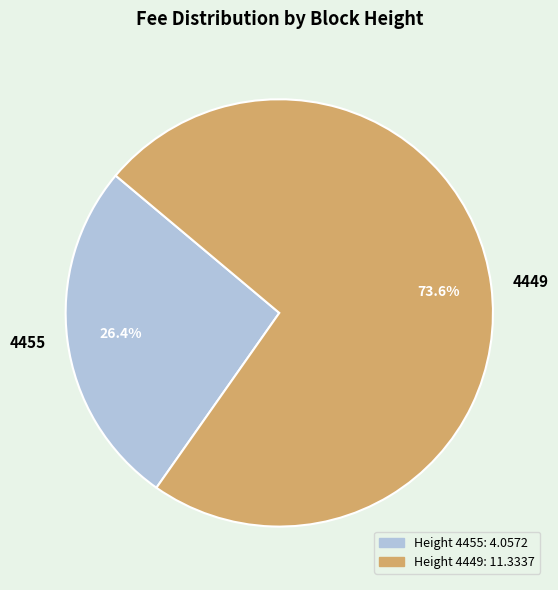

Combined, what portion of the pie is 4455 and 4449?

100.0%